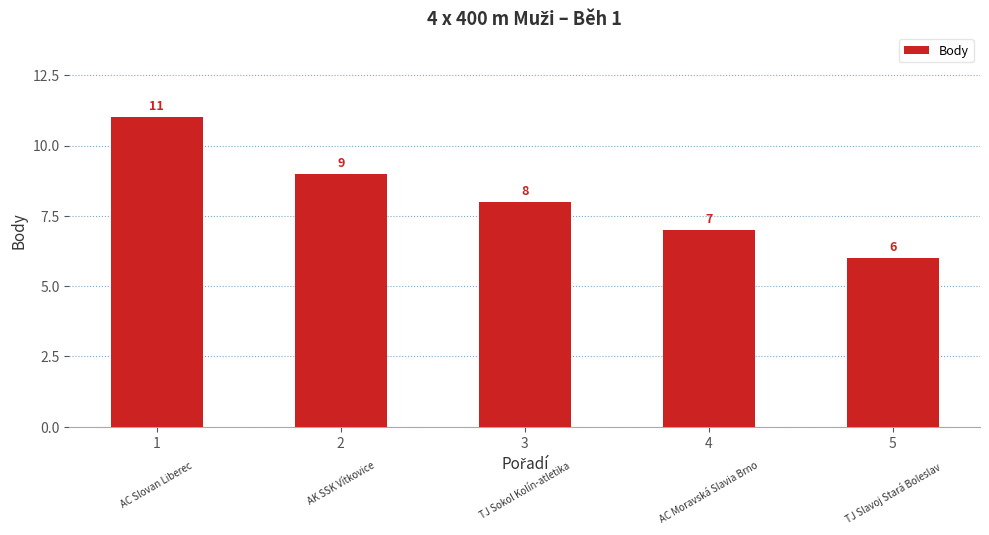

What is the value of the 4th bar from the left?

7